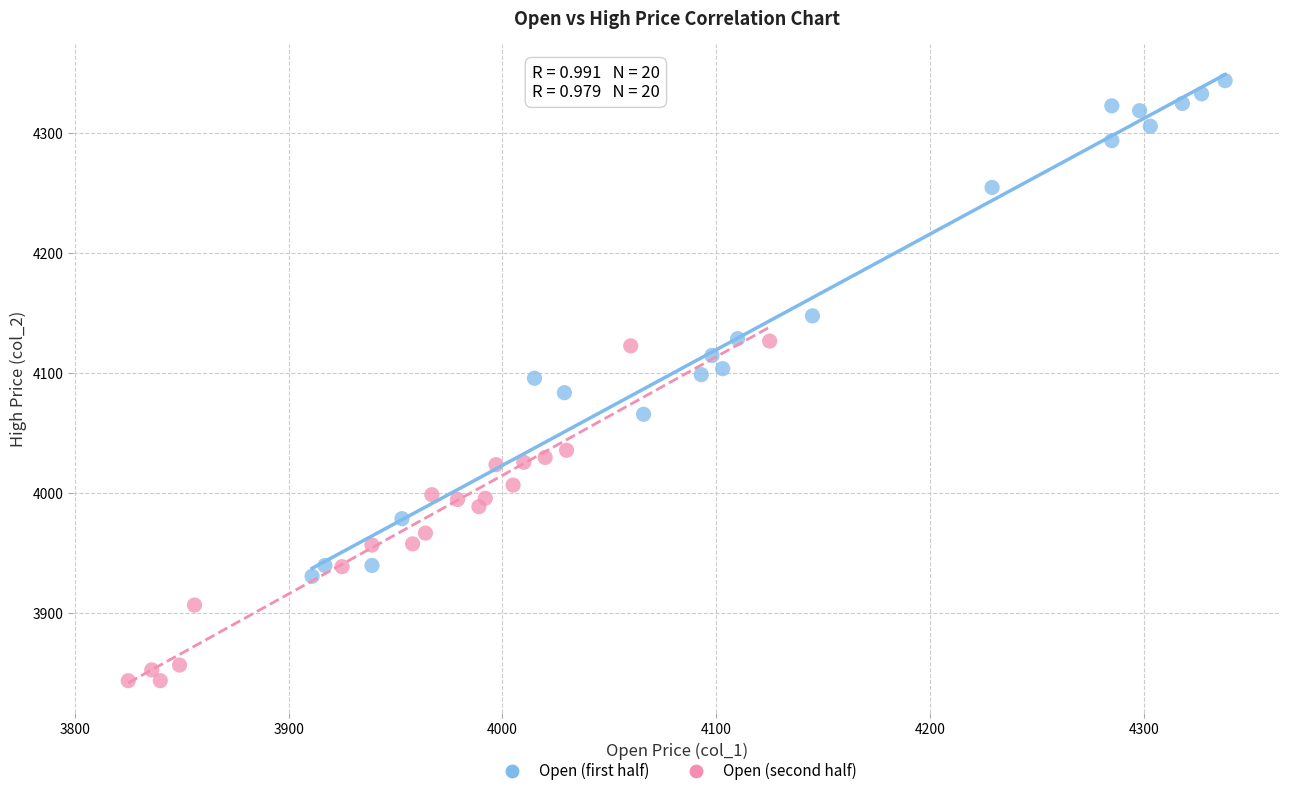

What are all the series names shown in the legend?

Open (first half), Open (second half)